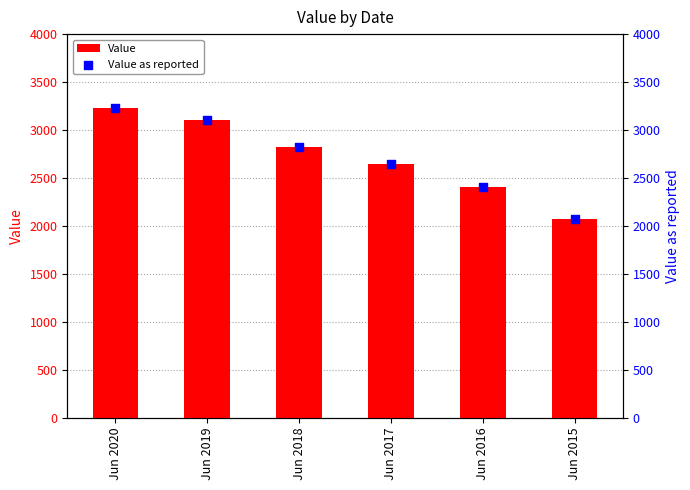

What is the total value across all series at Jun 2016?

4801.4